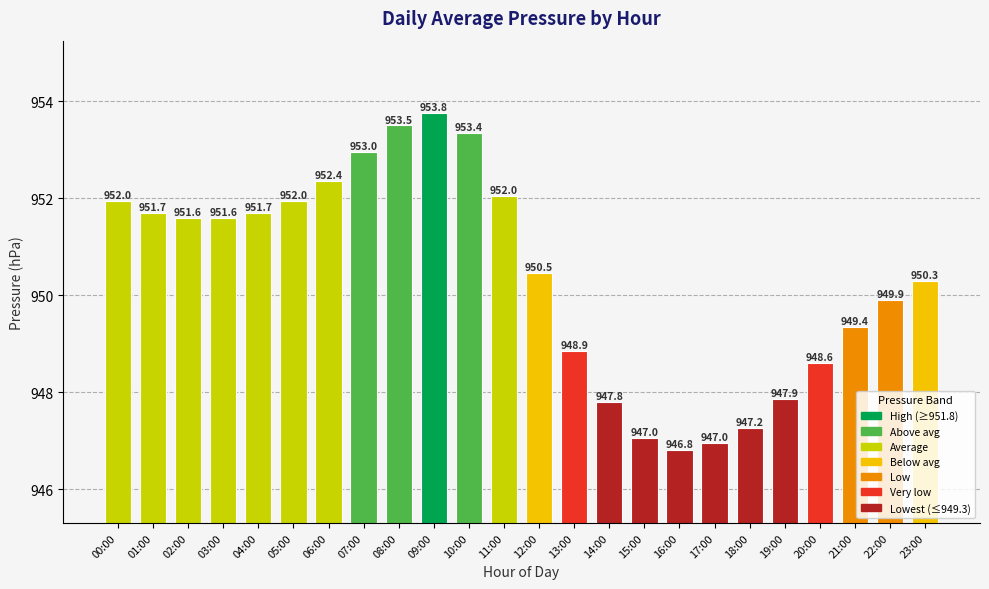

True or false: the data shows 397.6 at 12:00.

False